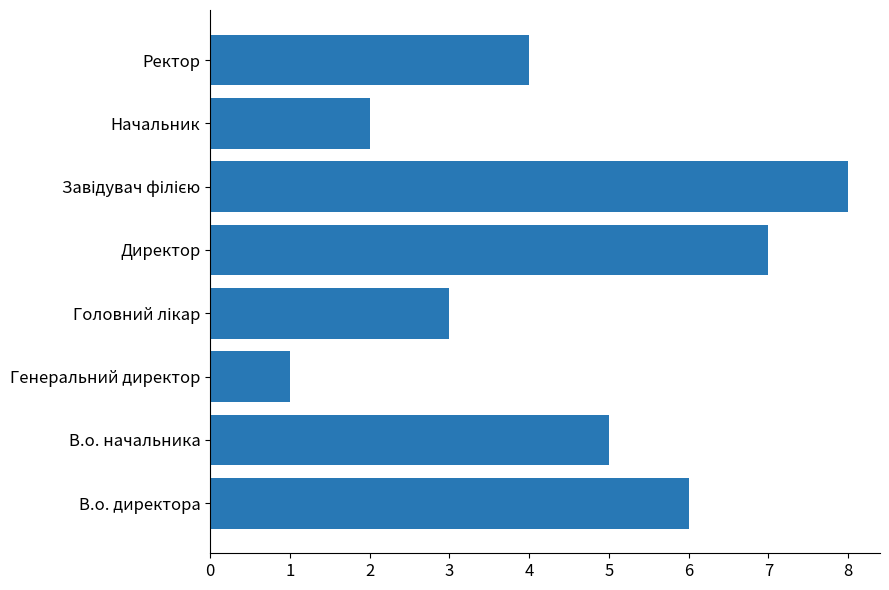

What is the difference between the values at Генеральний директор and Директор?

6